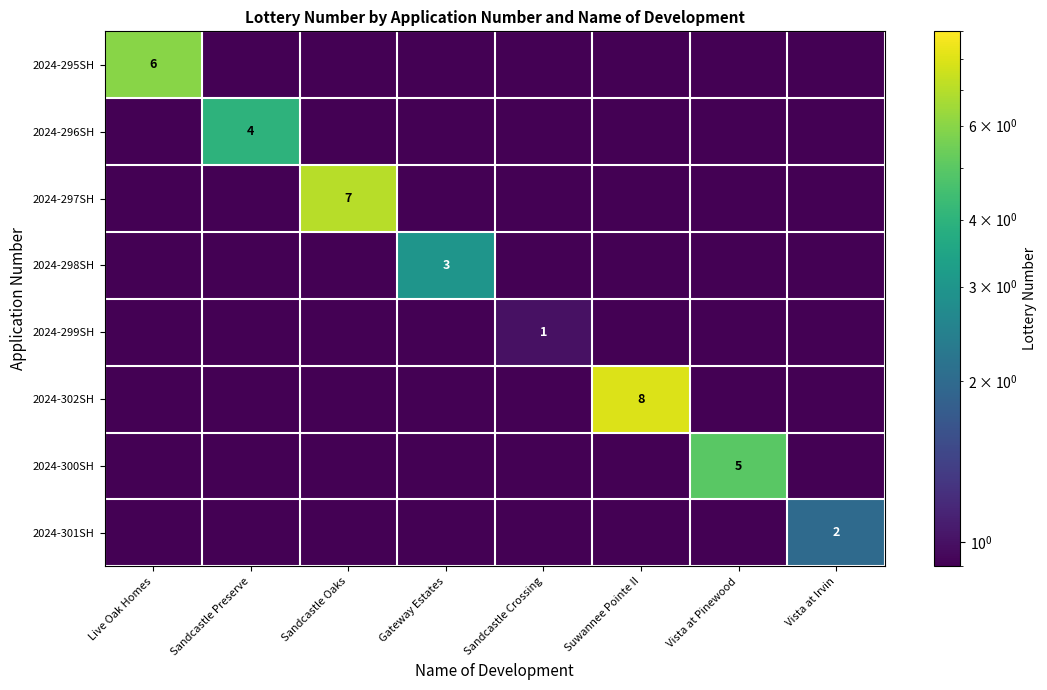

How many data points does each series have?

8